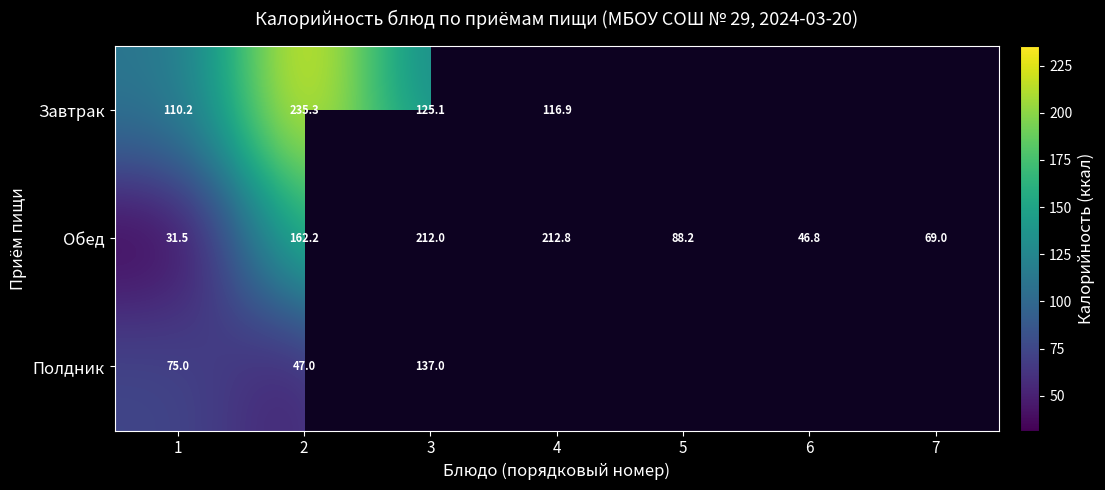

What is the total value across all series at 2?

444.5